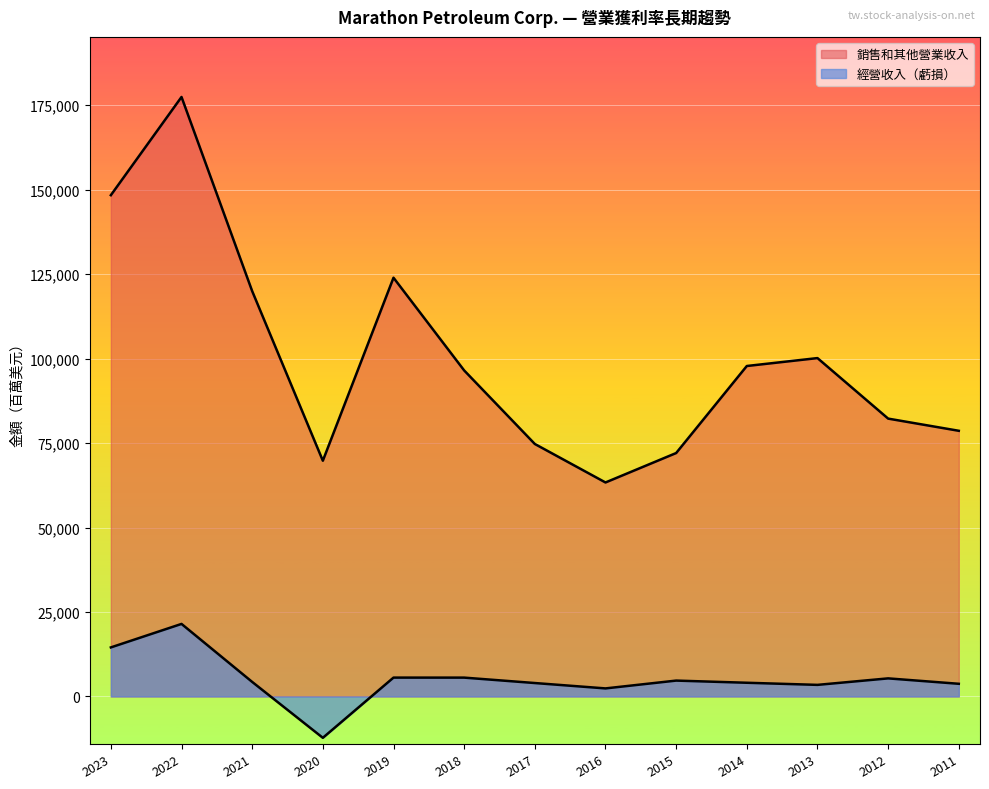

Which series has the largest total across all categories?

銷售和其他營業收入